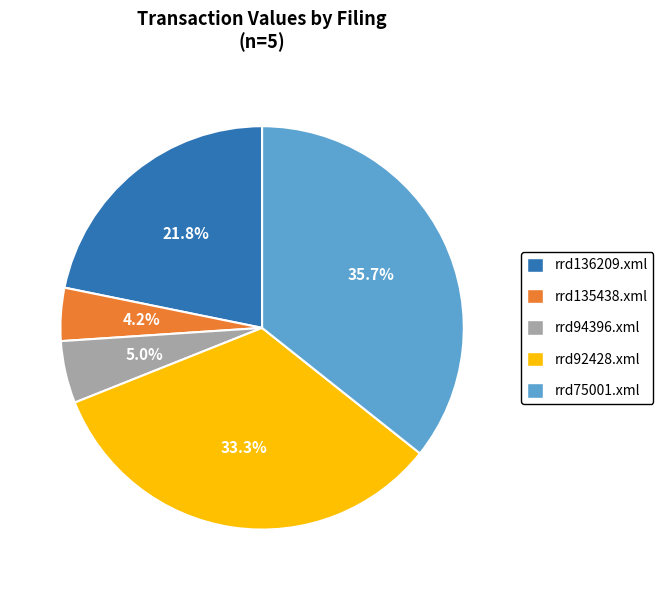

True or false: rrd75001.xml accounts for 36% of the total.

True